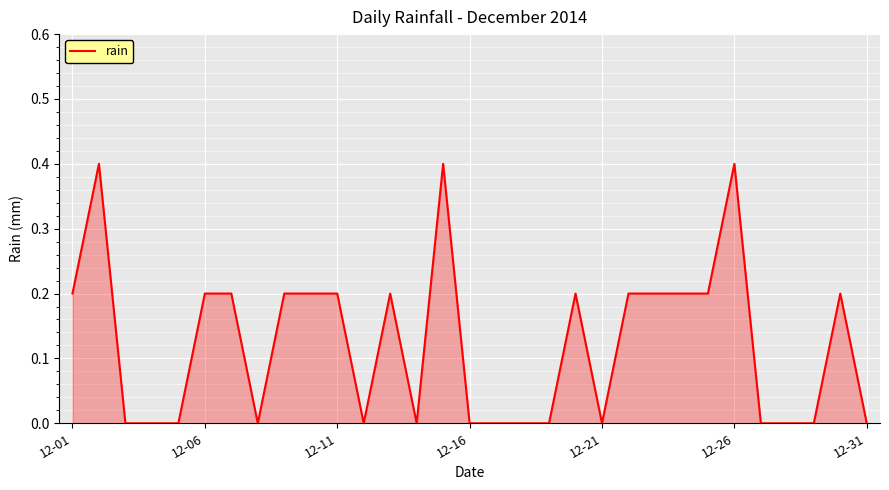

What is the maximum value shown in the chart?

0.4